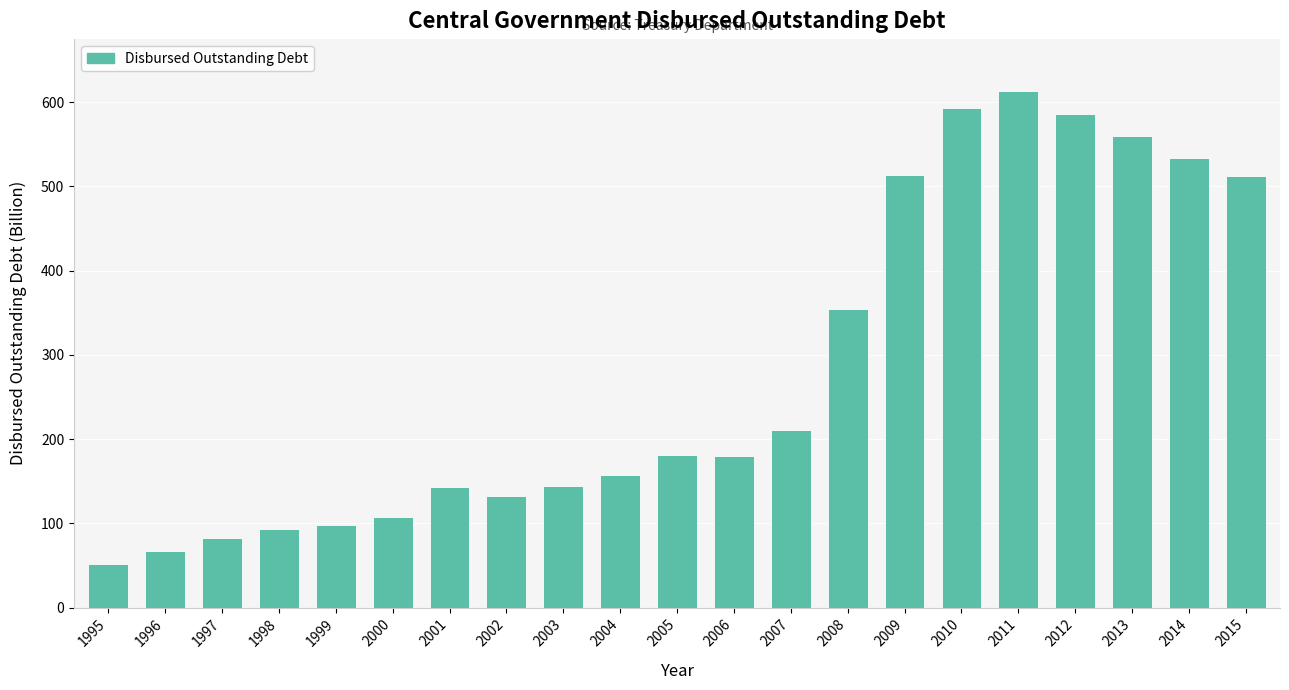

The chart shows a value of 67.6 at 1996. True or false?

True